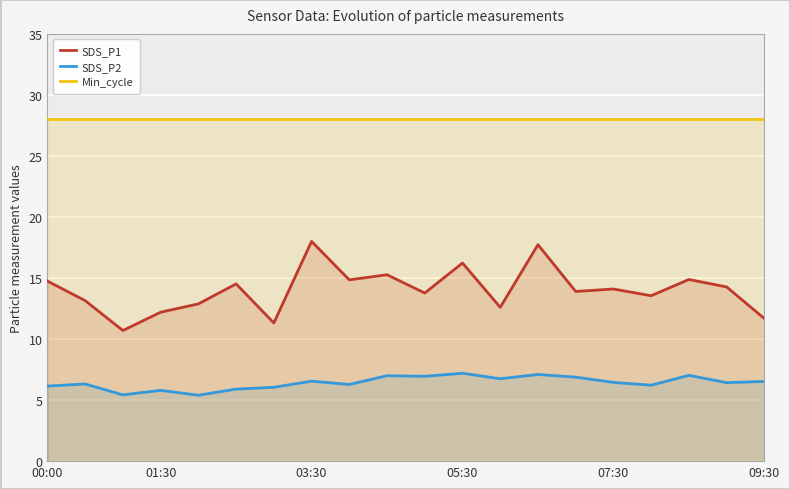

How many distinct data groups are displayed?

3